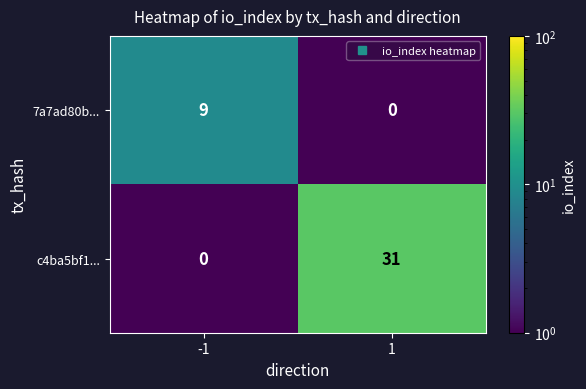

What is the sum of the c4ba5bf1... values at 1 and -1?

31